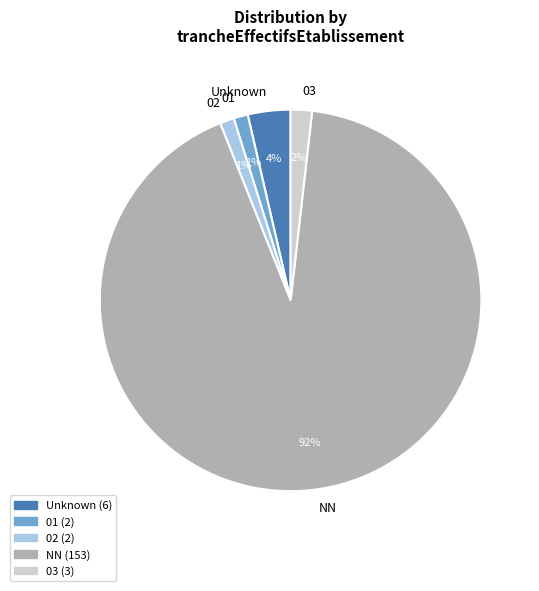

How many slices are in this pie chart?

5